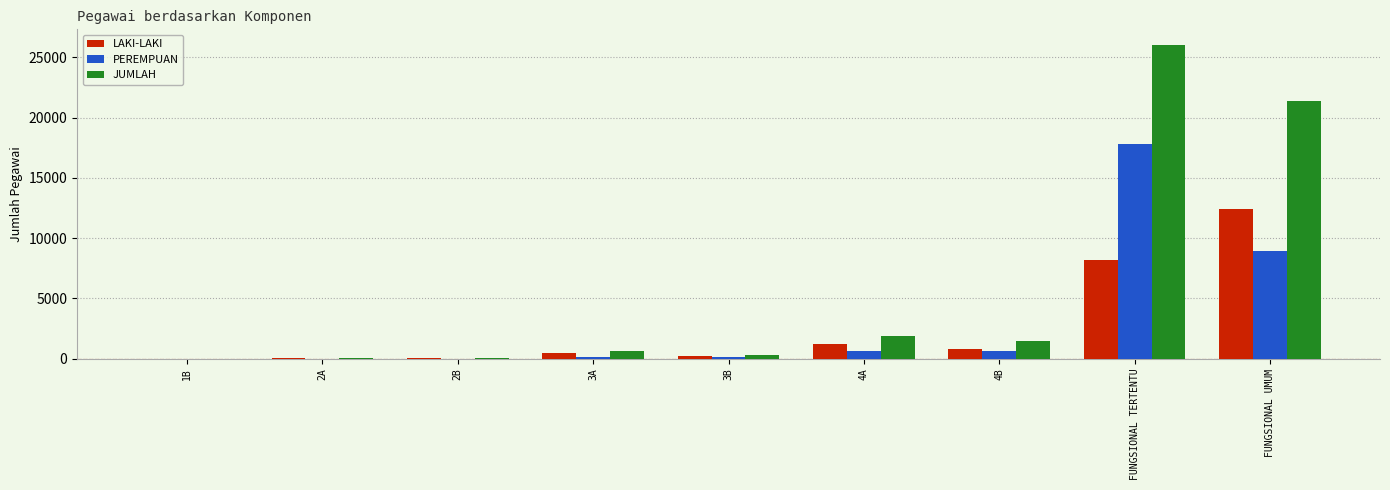

Are the bars horizontal?

No